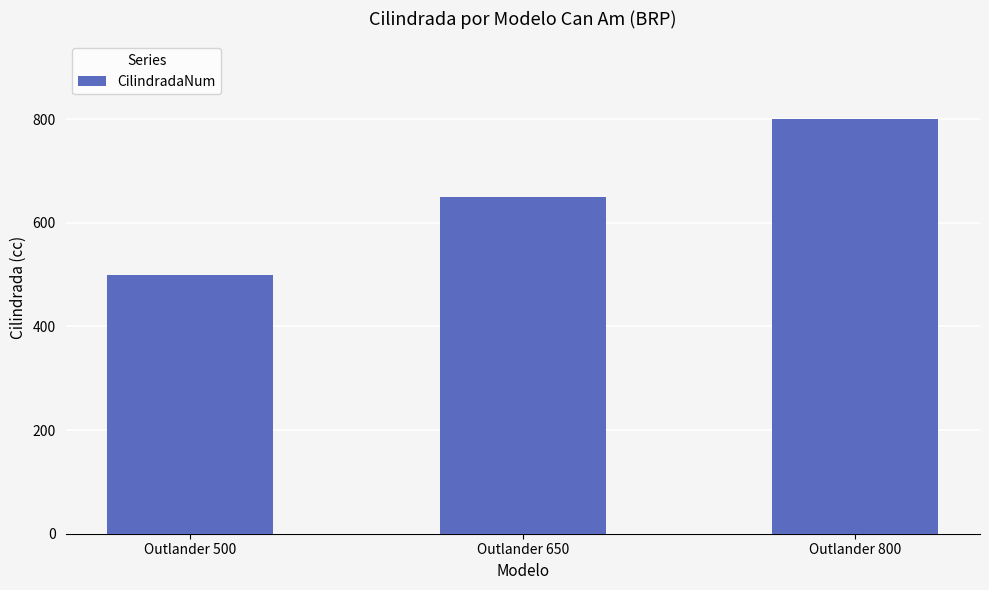

Reading left to right, list all the values displayed in this chart.

500	650	800